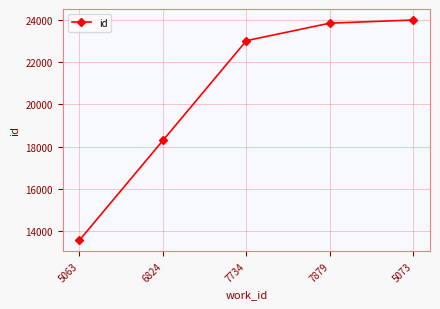

How many lines are shown in the chart?

1